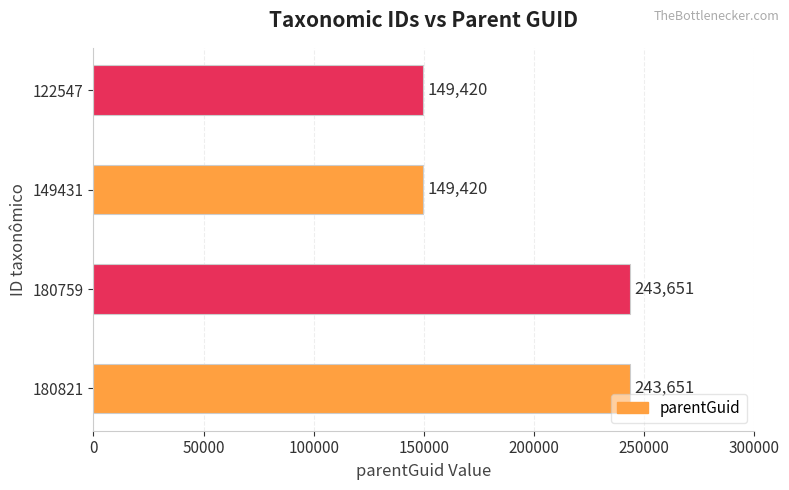

What is the sum of the values at 180759 and 149431?

393071